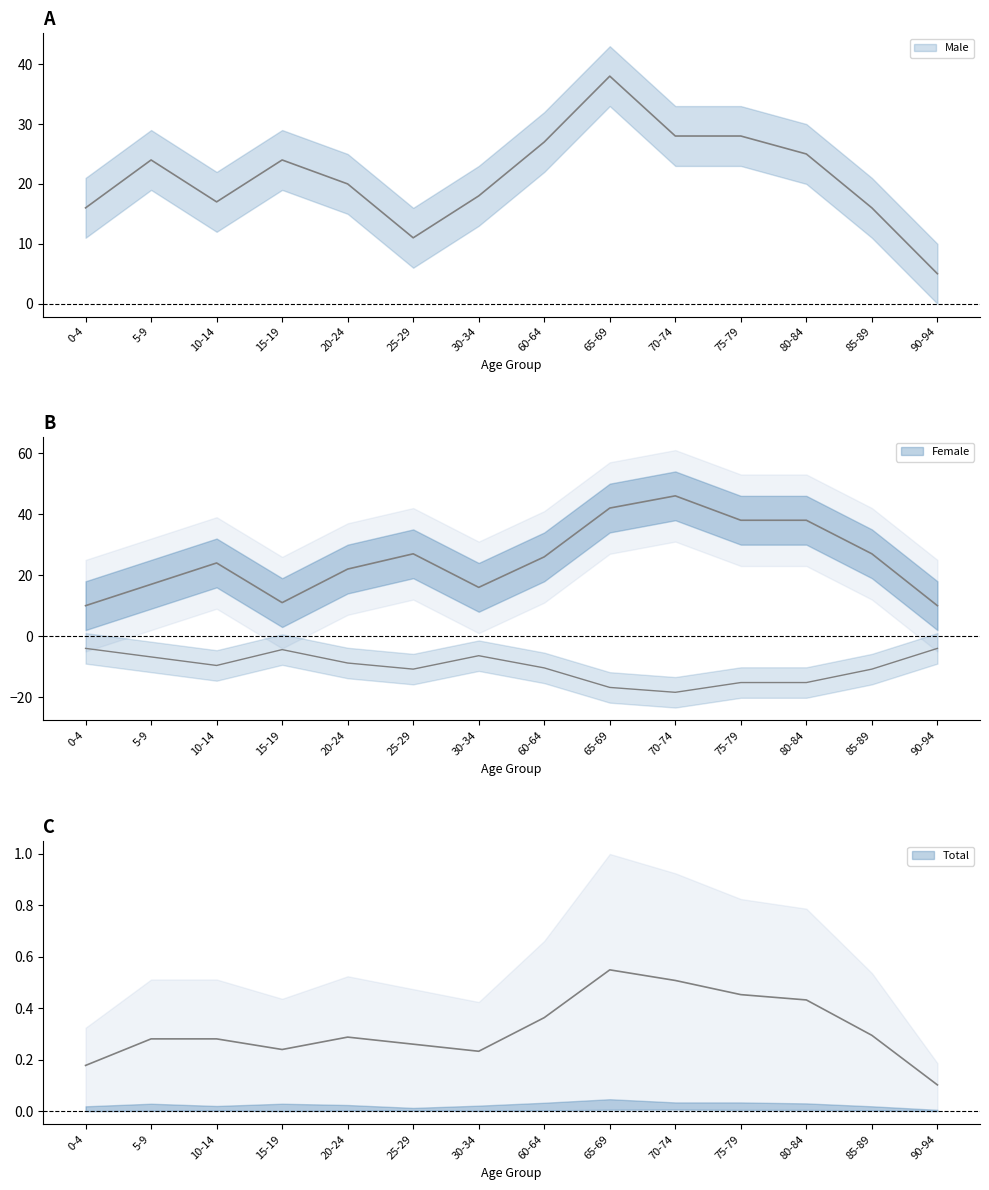

List the series in order of their overall mean, highest first.

Male, Total, Female